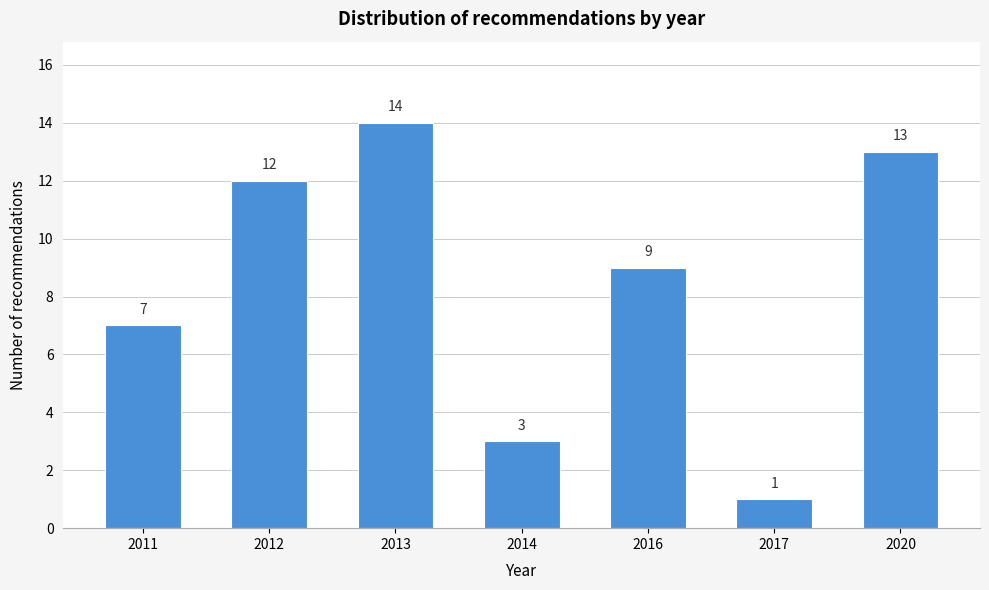

Reading left to right, what are all the values shown in this chart?

2011=7	2012=12	2013=14	2014=3	2016=9	2017=1	2020=13